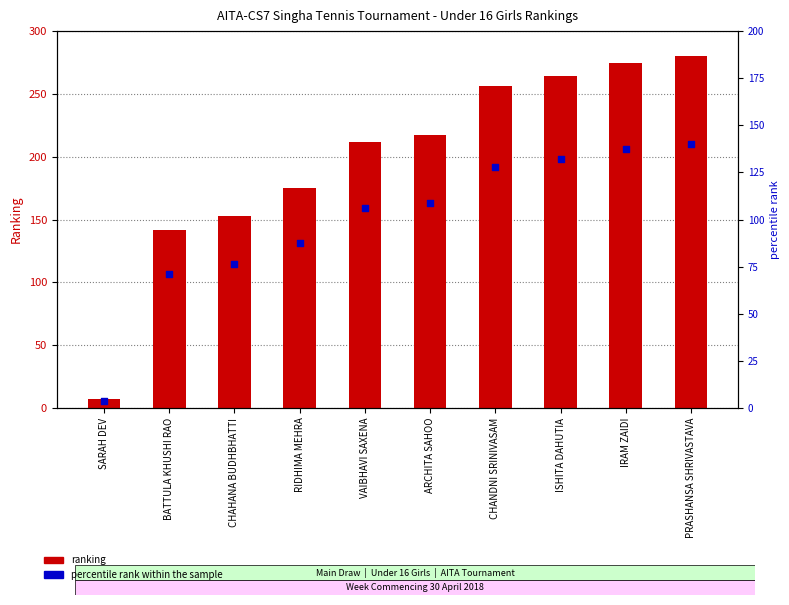

Which series has the largest Y range (max minus min)?

RANKING